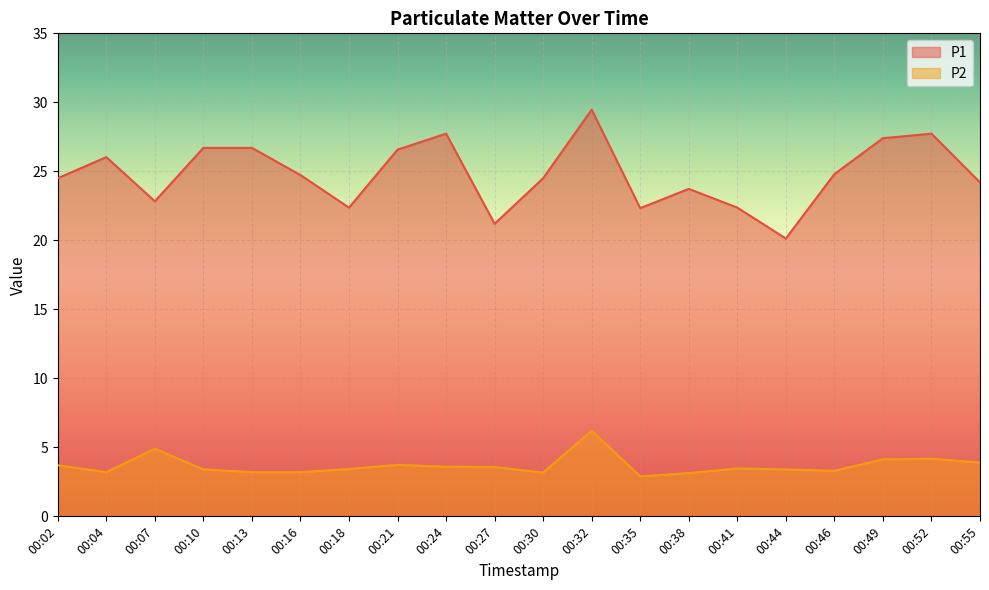

Rank the series by their maximum value, from lowest to highest.

P2, P1